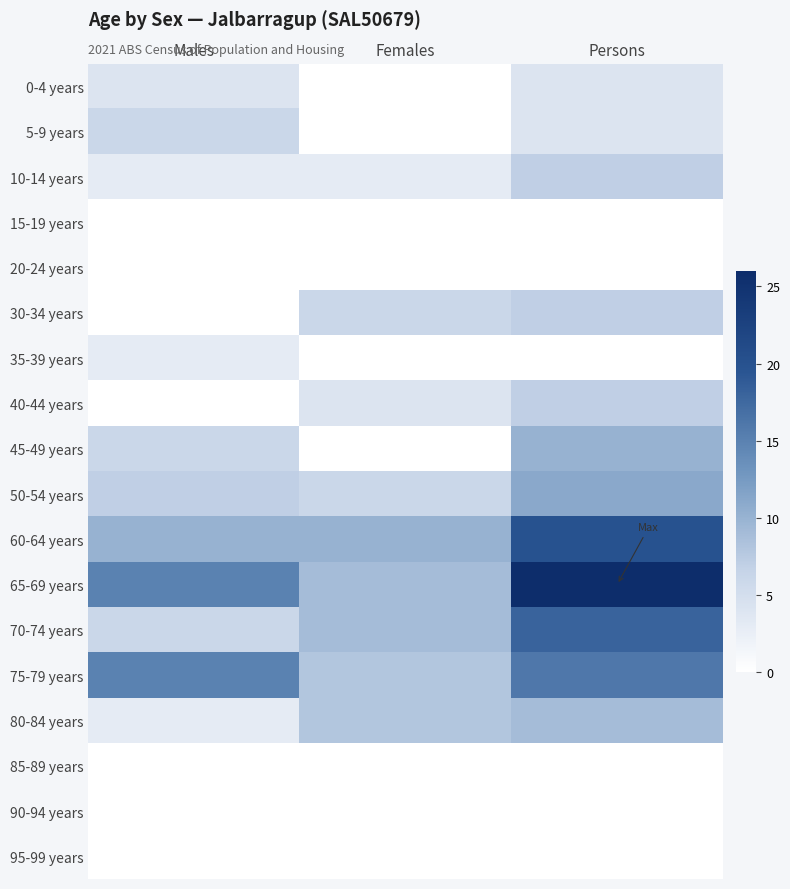

Which series has the widest spread of values?

65-69 years